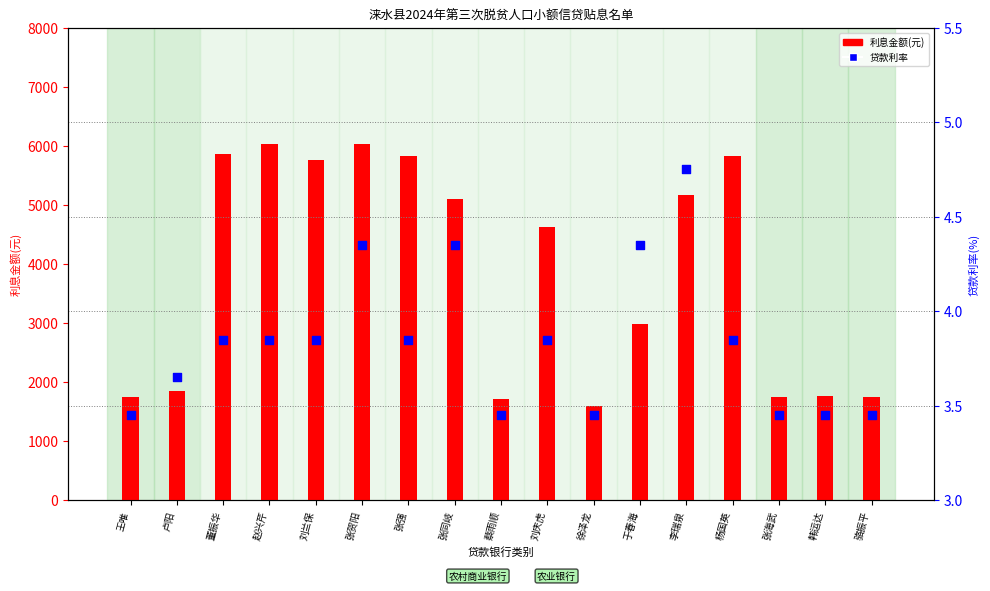

Which series has the largest total across all categories?

利息金额(元)